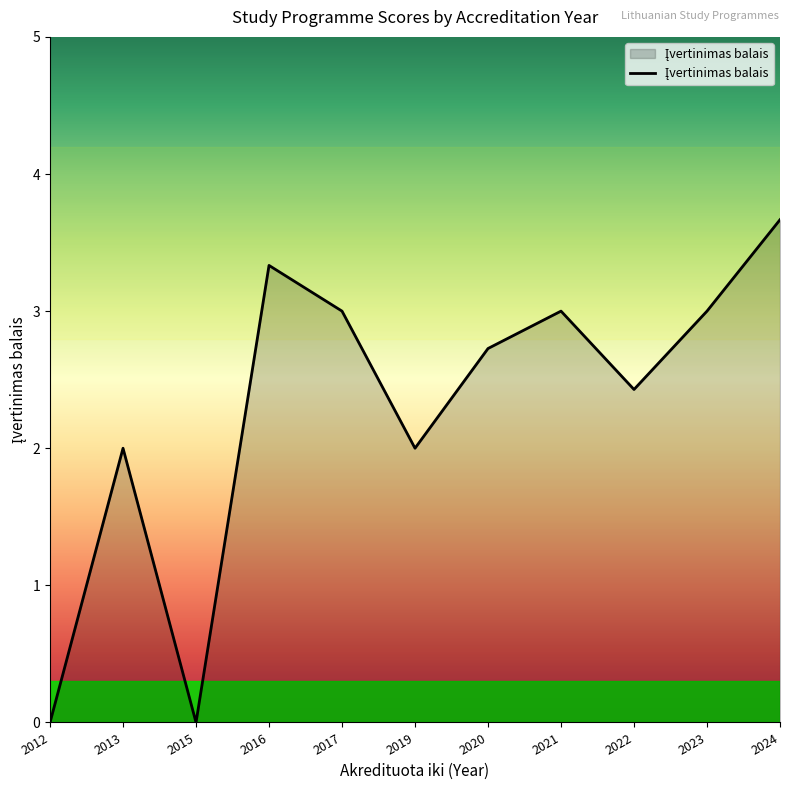

Which label corresponds to the largest value in the chart?

2024